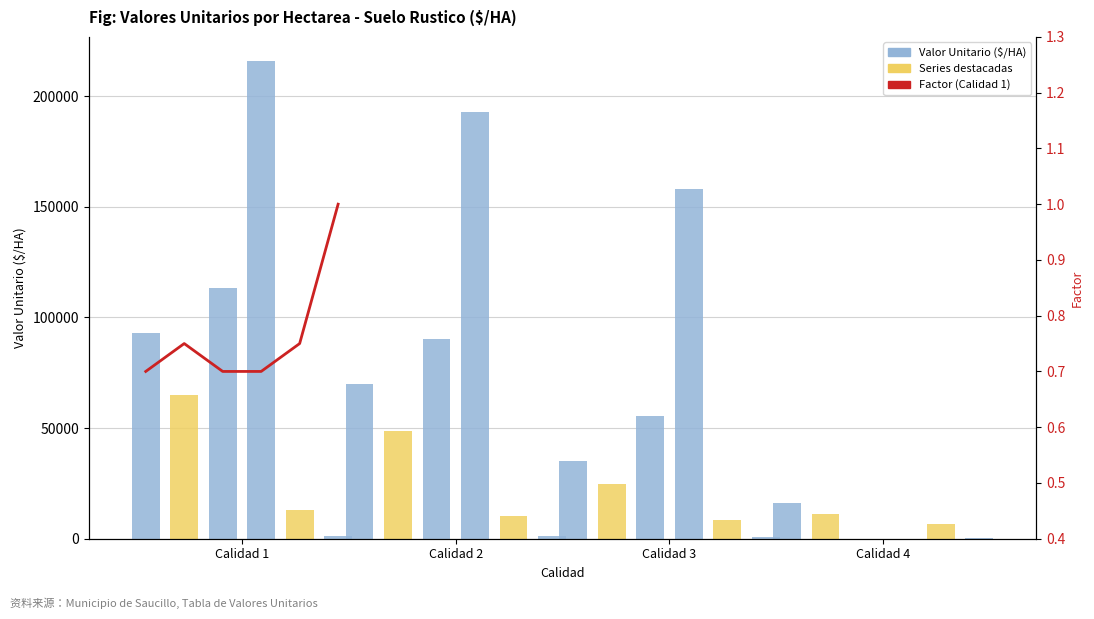

Reading left to right, what are all the values shown in this chart?

Riego por Gravedad: Calidad 1=92931	Calidad 2=69760	Calidad 3=35117	Calidad 4=16102
Riego por Bombeo: Calidad 1=65052	Calidad 2=48832	Calidad 3=24582	Calidad 4=11272
Frutales en Formacion: Calidad 1=113381	Calidad 2=90210	Calidad 3=55567	Calidad 4=0
Frutales en Produccion: Calidad 1=215884	Calidad 2=192713	Calidad 3=158070	Calidad 4=0
Temporal: Calidad 1=12882	Calidad 2=10306	Calidad 3=8244	Calidad 4=6596
Pastal: Calidad 1=1309	Calidad 2=1070	Calidad 3=928	Calidad 4=329